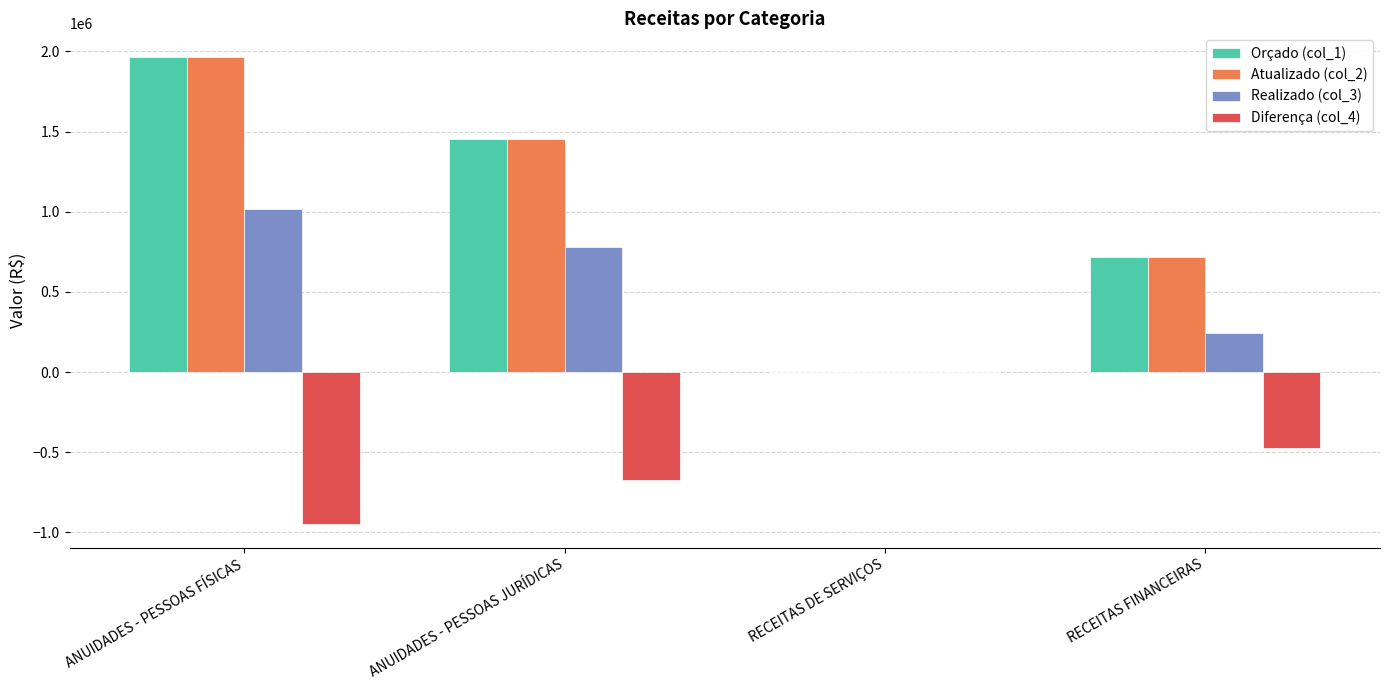

What value does the Atualizado (col_2) series have at RECEITAS FINANCEIRAS?

716796.0